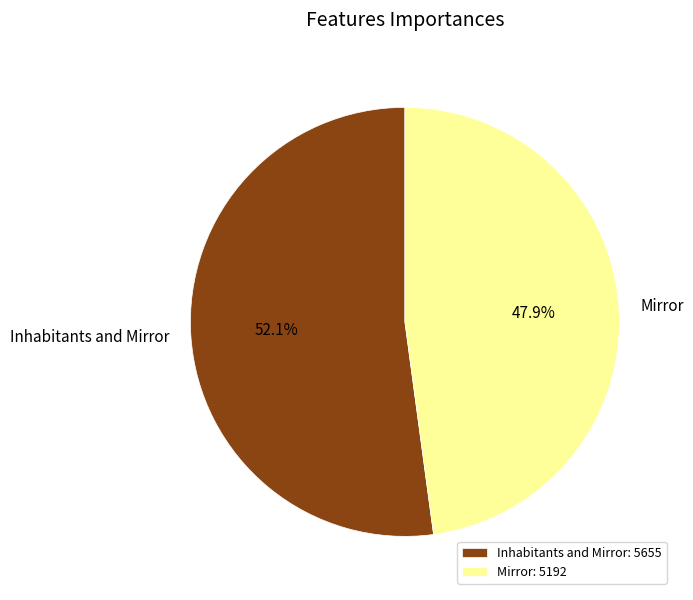

Which category accounts for the majority?

Inhabitants and Mirror